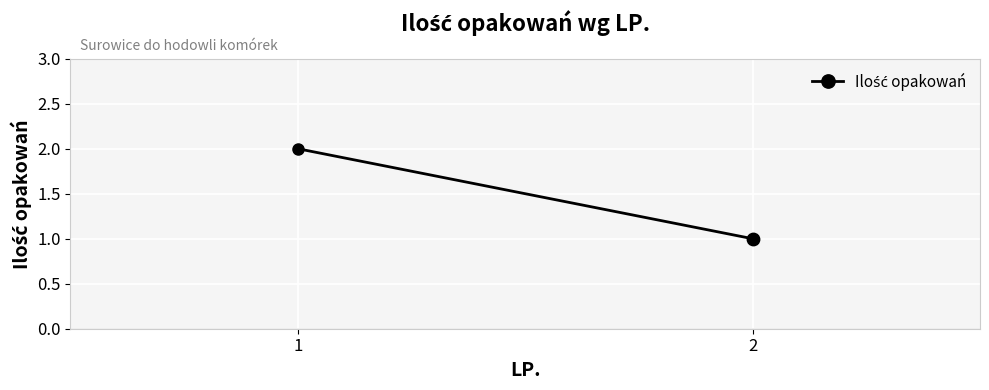

What is the change in value from 1 to 2?

-1